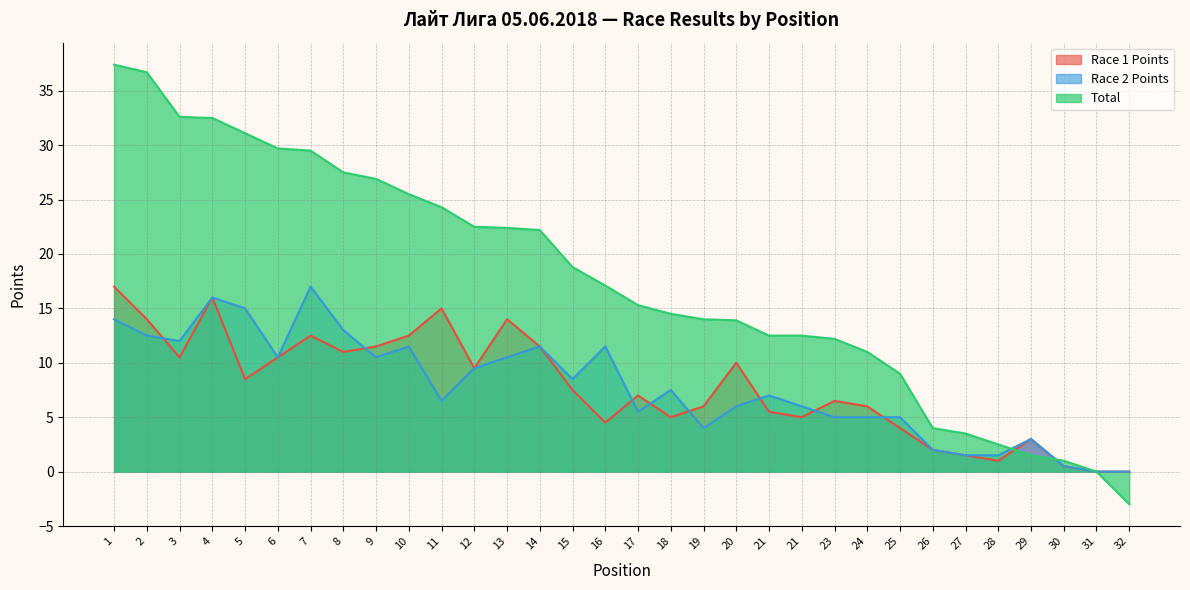

Is the value of Race 1 Points at 17 greater than the value of Race 2 Points at 20?

Yes